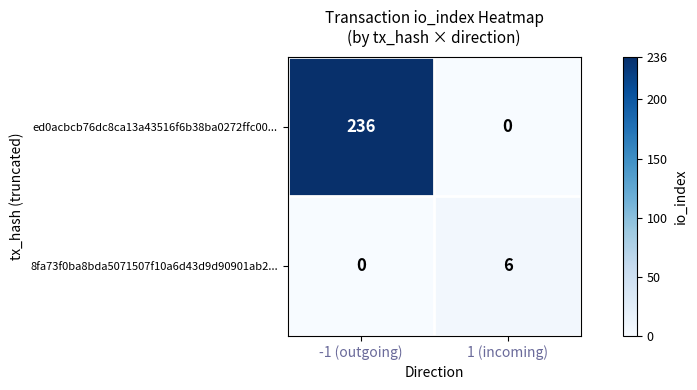

Read the 8fa73f0ba8bda5071507f10a6d43d9d90901ab2... value at 1 (incoming).

6